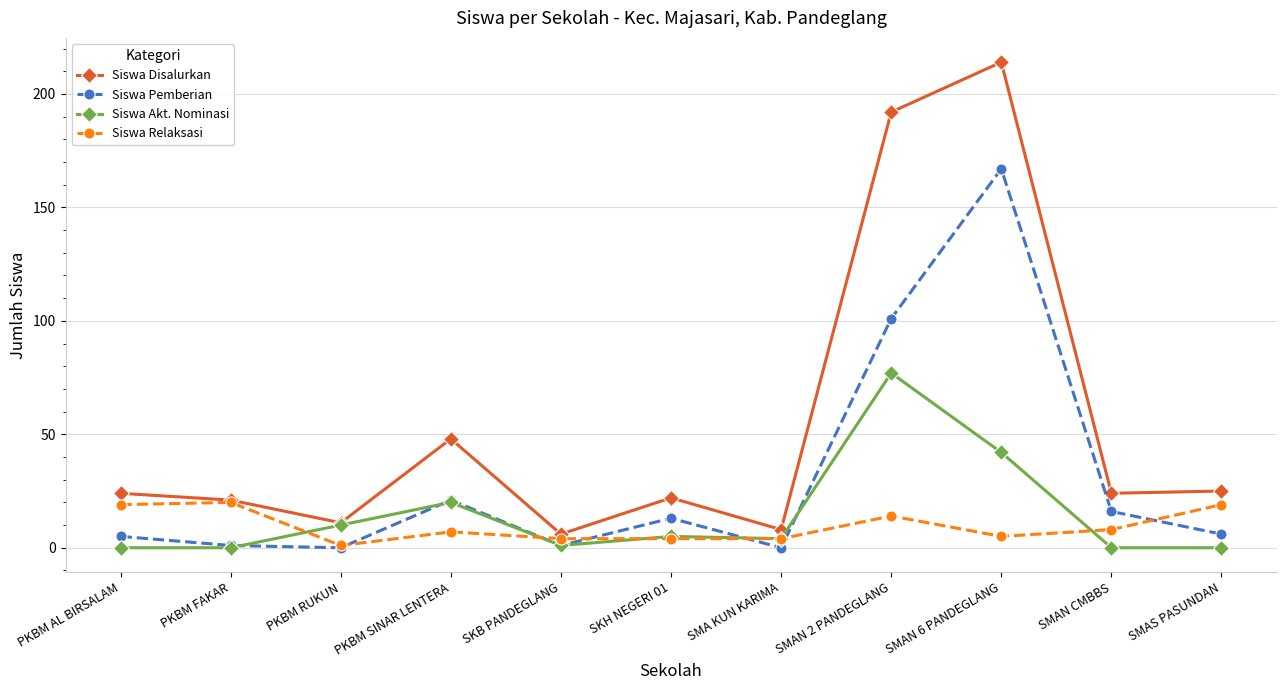

List the series in order of their peak value, highest first.

Siswa Disalurkan, Siswa Pemberian, Siswa Akt. Nominasi, Siswa Relaksasi